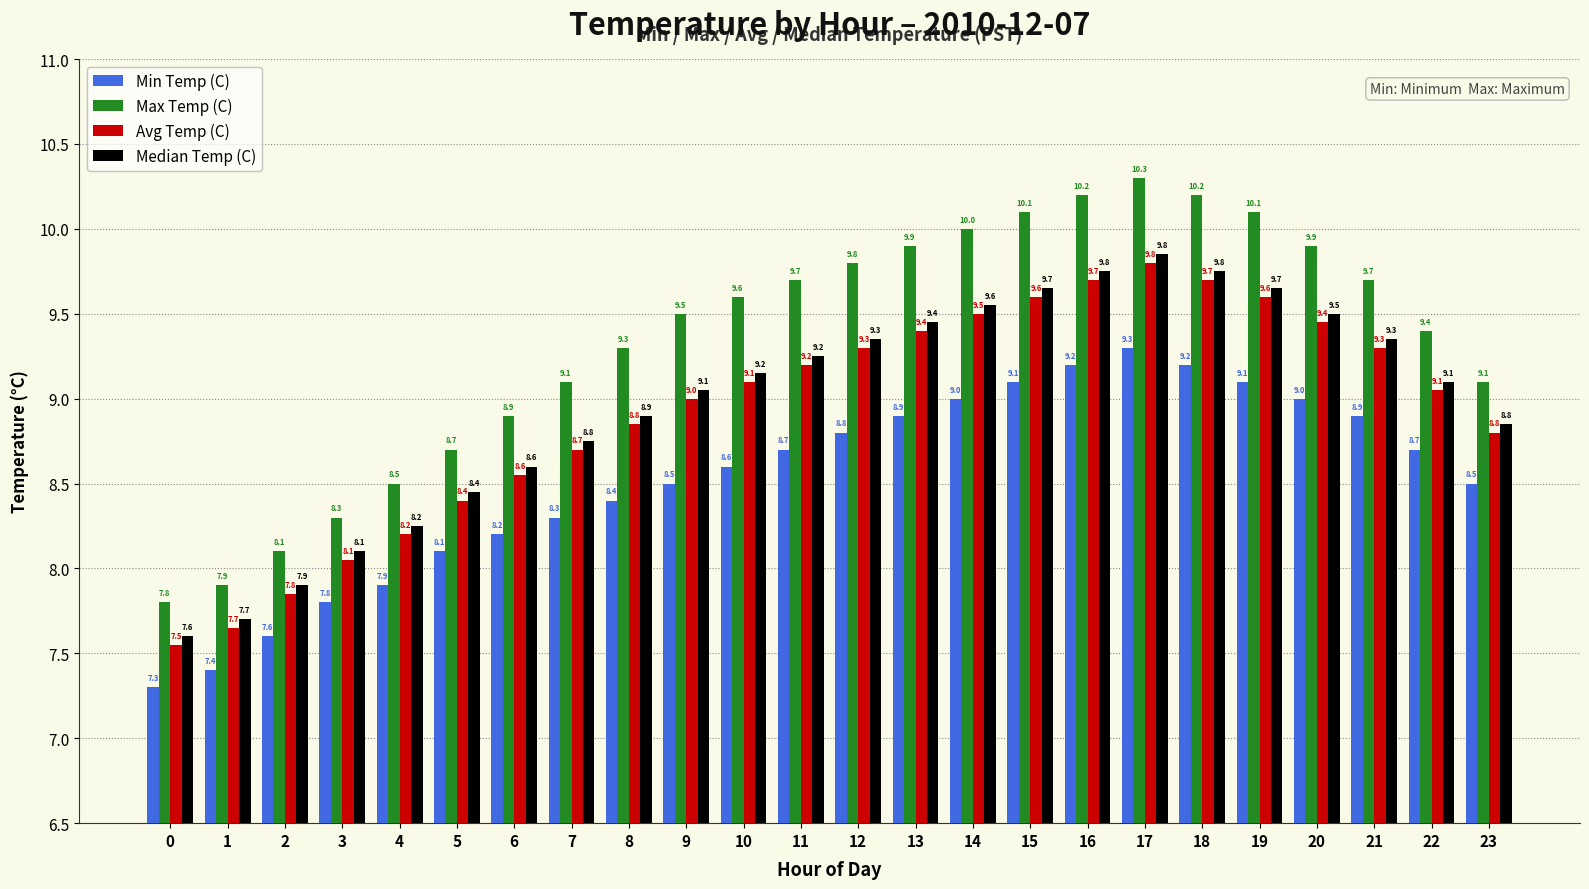

At which category is the sum across all series the highest?

17